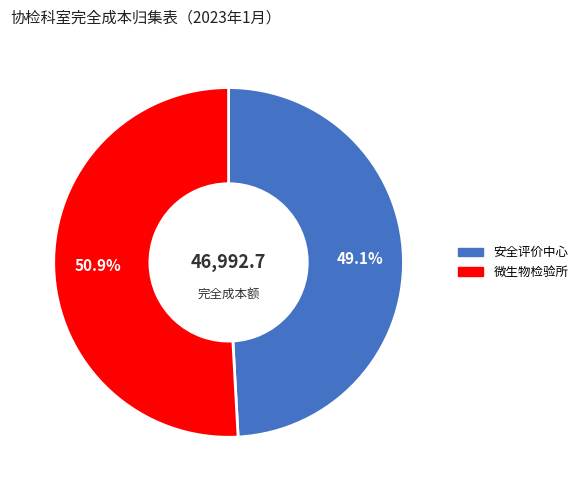

To the nearest percent, what is the combined percentage of 微生物检验所 and 安全评价中心?

100%